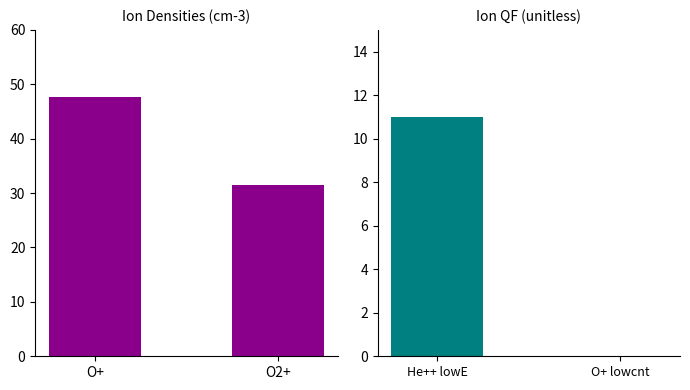

What is the approximate value at O2+?

31.5